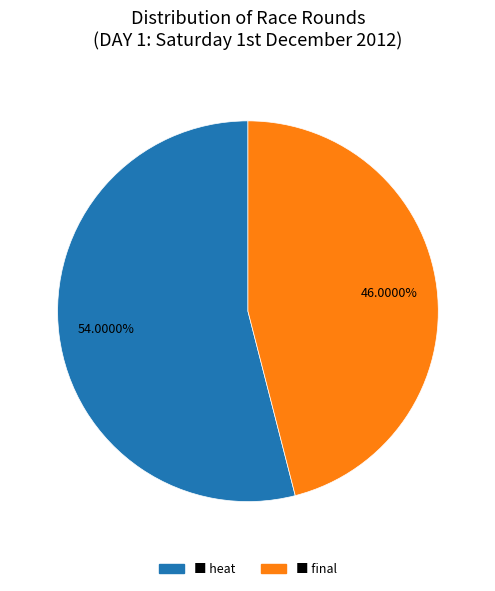

Does any single category account for the majority?

Yes